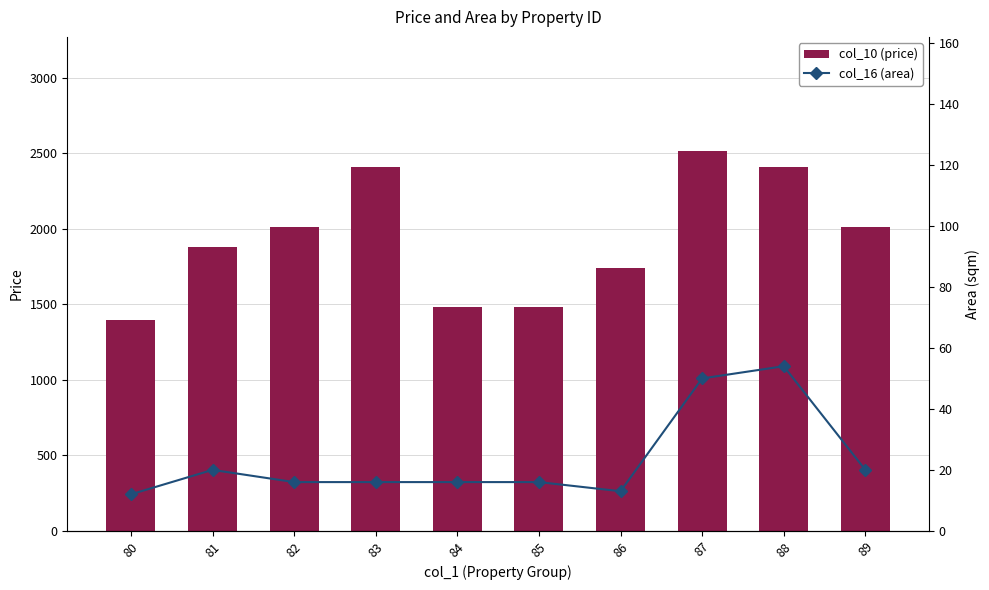

What is the total value across all series at 81?

1900